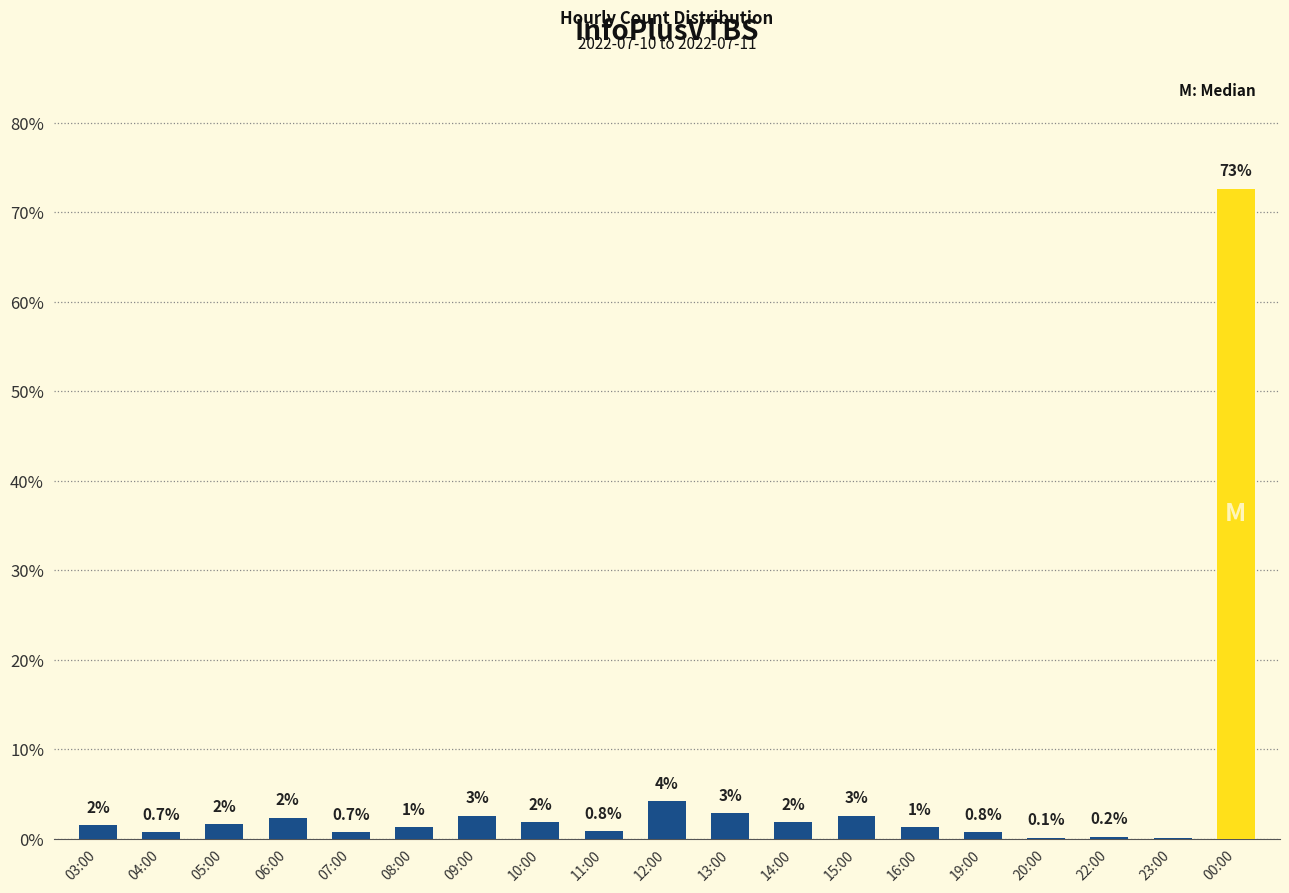

Read the value at 08:00.

1.3